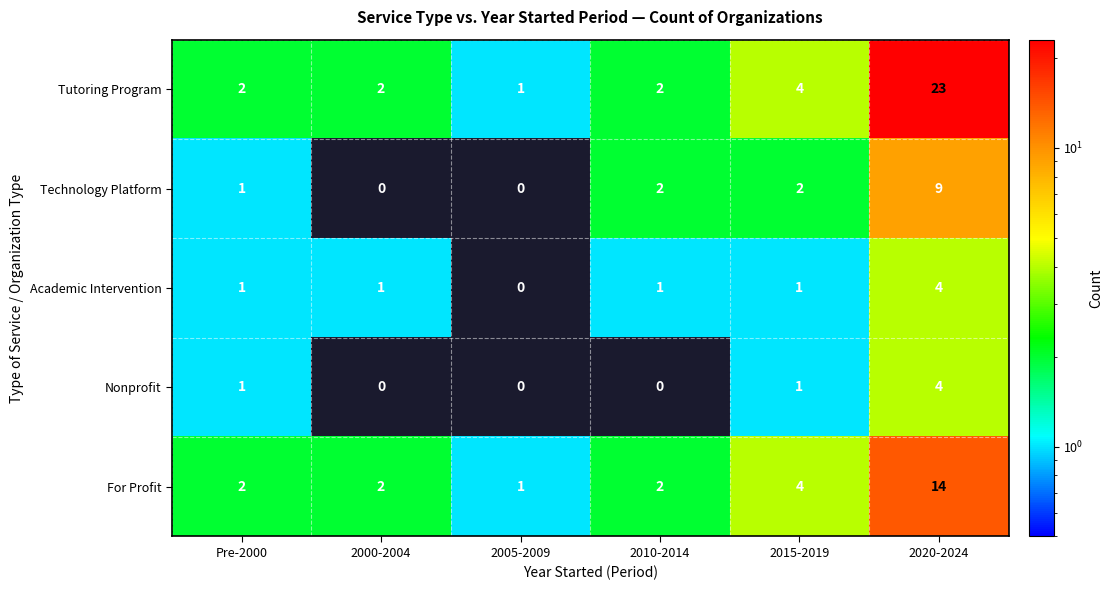

Reading right to left, extract all data points from this chart.

Tutoring Program: 23	4	2	1	2	2
Technology Platform: 9	2	2	0	0	1
Academic Intervention: 4	1	1	0	1	1
Nonprofit: 4	1	0	0	0	1
For Profit: 14	4	2	1	2	2